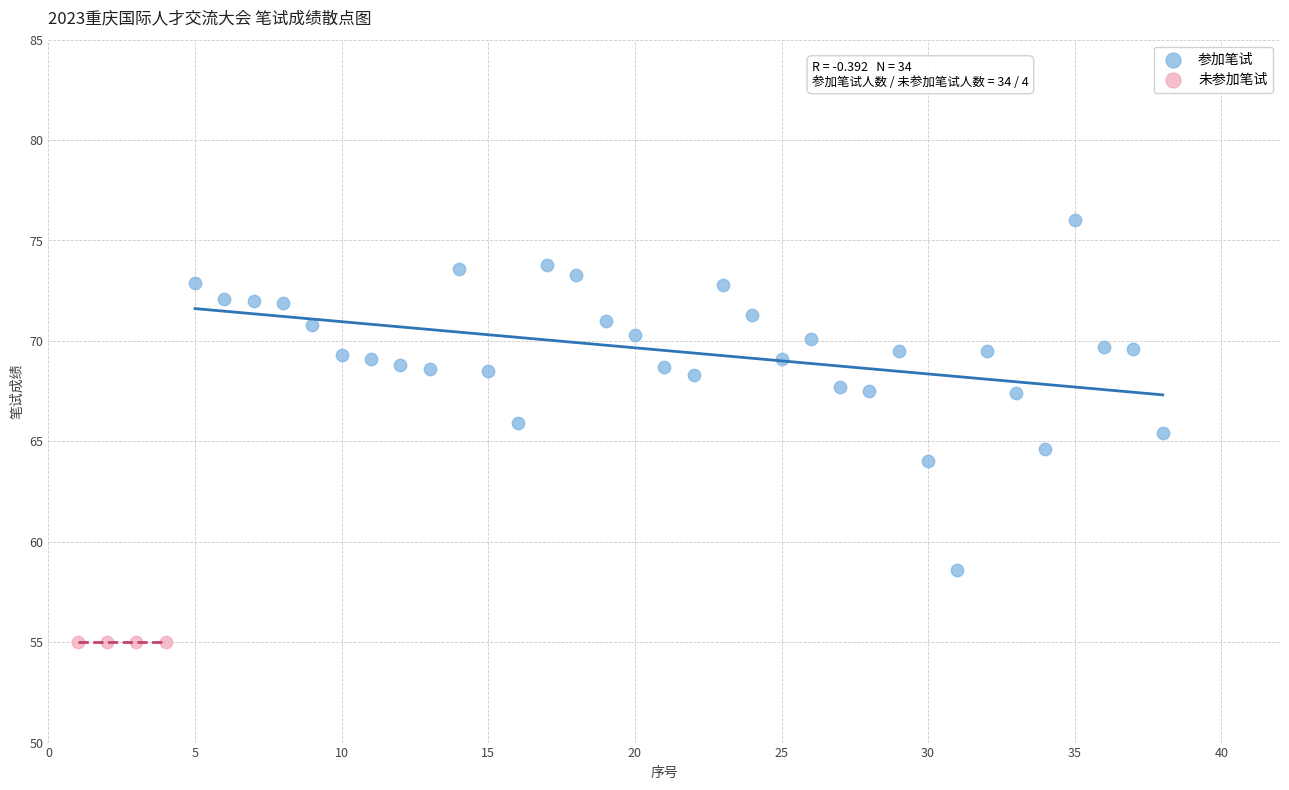

Which series reaches the minimum Y coordinate?

未参加笔试